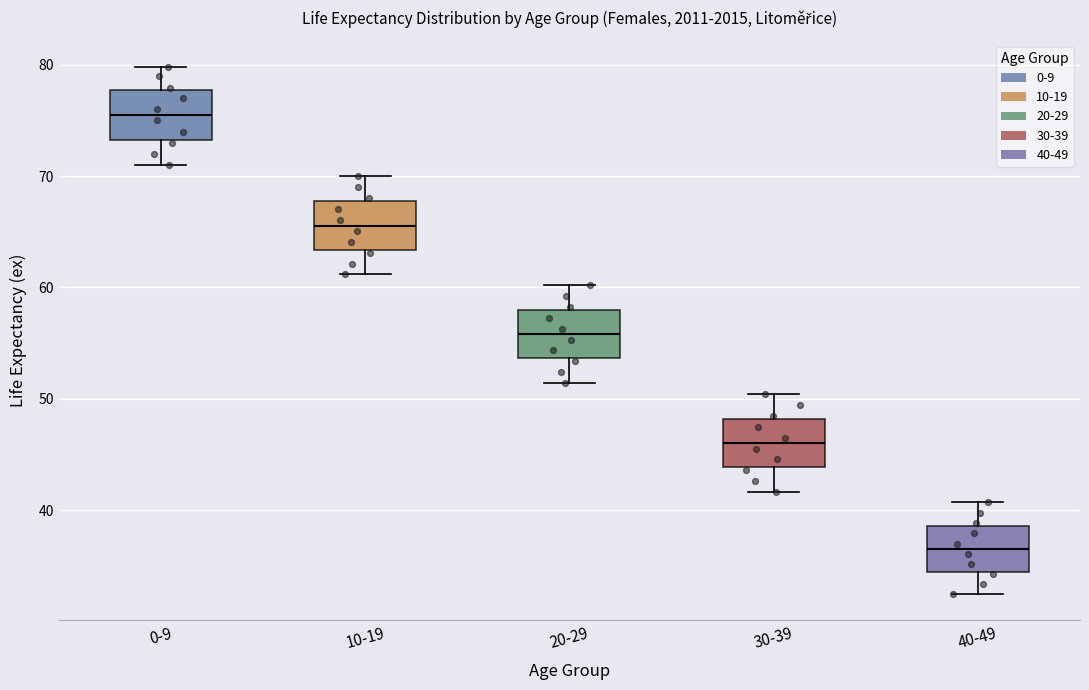

Which box has the highest median line?

0-9